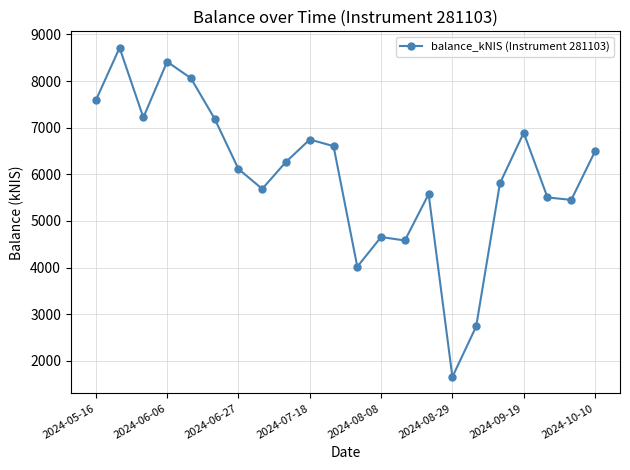

True or false: there are more than 0 points higher than both neighbors.

True